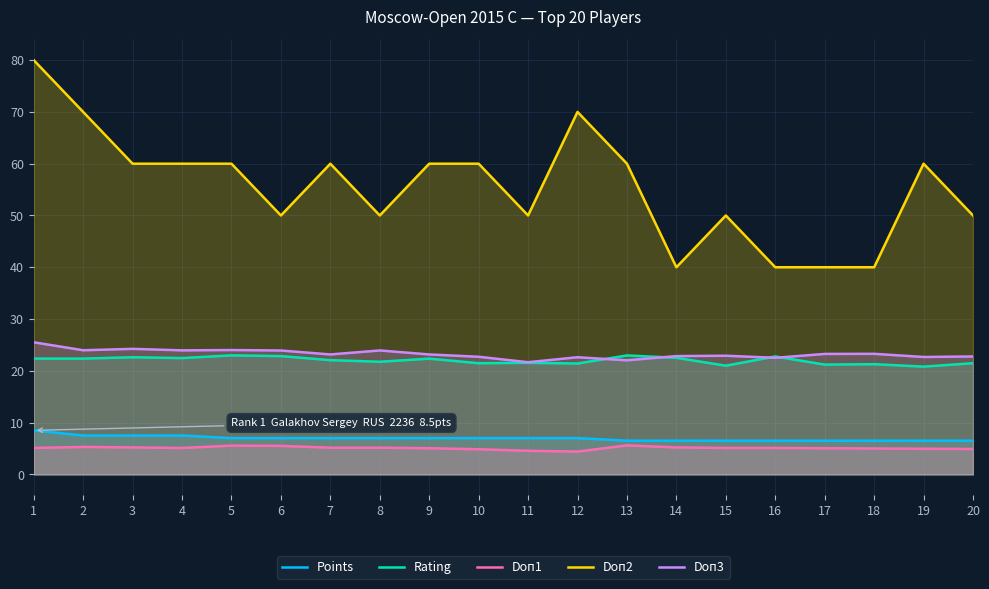

Reading left to right, extract all data points from this chart.

Points: 8.5	7.5	7.5	7.5	7.0	7.0	7.0	7.0	7.0	7.0	7.0	7.0	6.5	6.5	6.5	6.5	6.5	6.5	6.5	6.5
Rating: 22.4	22.4	22.6	22.5	23.0	22.8	22.1	21.8	22.4	21.5	21.5	21.4	23.0	22.5	21.0	22.8	21.2	21.3	20.8	21.5
Doп1: 5.1	5.3	5.2	5.1	5.6	5.5	5.2	5.2	5.1	4.9	4.5	4.4	5.6	5.2	5.1	5.1	5.1	5.0	5.0	4.9
Doп2: 80.0	70.0	60.0	60.0	60.0	50.0	60.0	50.0	60.0	60.0	50.0	70.0	60.0	40.0	50.0	40.0	40.0	40.0	60.0	50.0
Doп3: 25.5	24.0	24.2	23.9	24.0	23.9	23.2	23.9	23.2	22.7	21.7	22.6	22.0	22.8	22.9	22.5	23.3	23.3	22.7	22.8